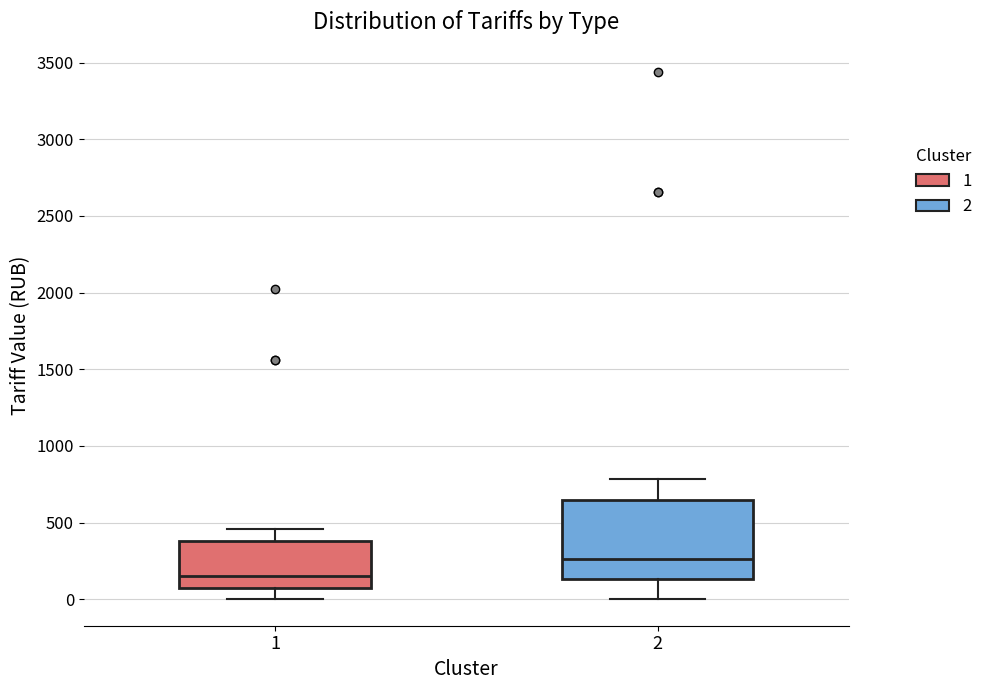

Reading left to right, read every box against the y-axis: the position of its median line, the range the box covers, and the ends of its whiskers. The values are not printed on the chart, so give them approximately, as read against the axis.

1: median 150, box 100 to 400, whiskers 0 to 450
2: median 250, box 150 to 650, whiskers 0 to 800